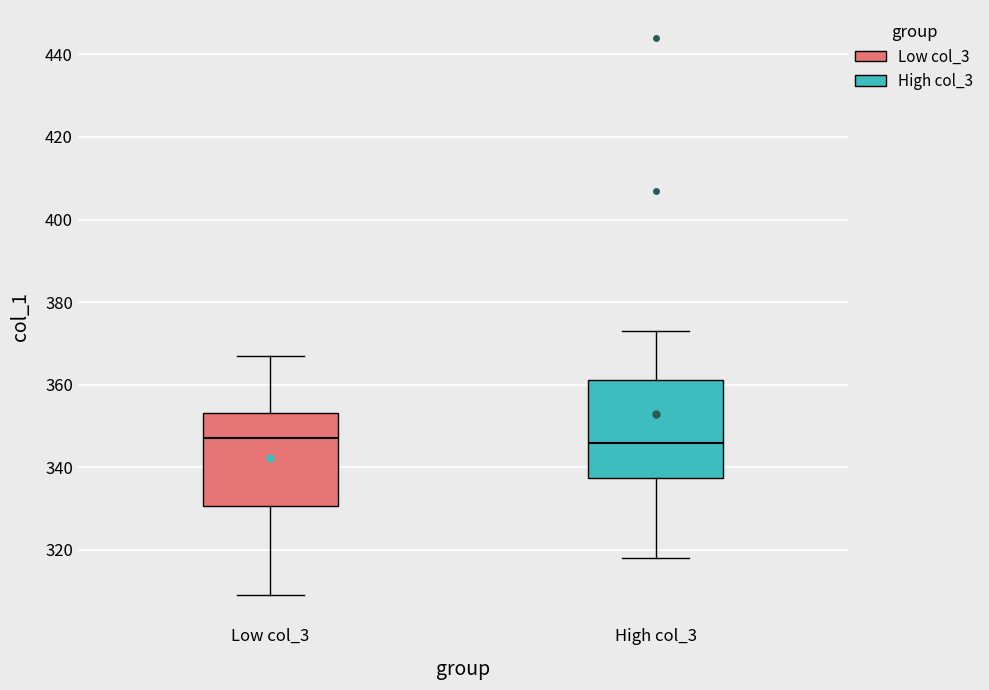

Where does the lower whisker of the box for Low col_3 end on the y-axis? The values are not printed on the chart, so give them approximately, as read against the axis.

310